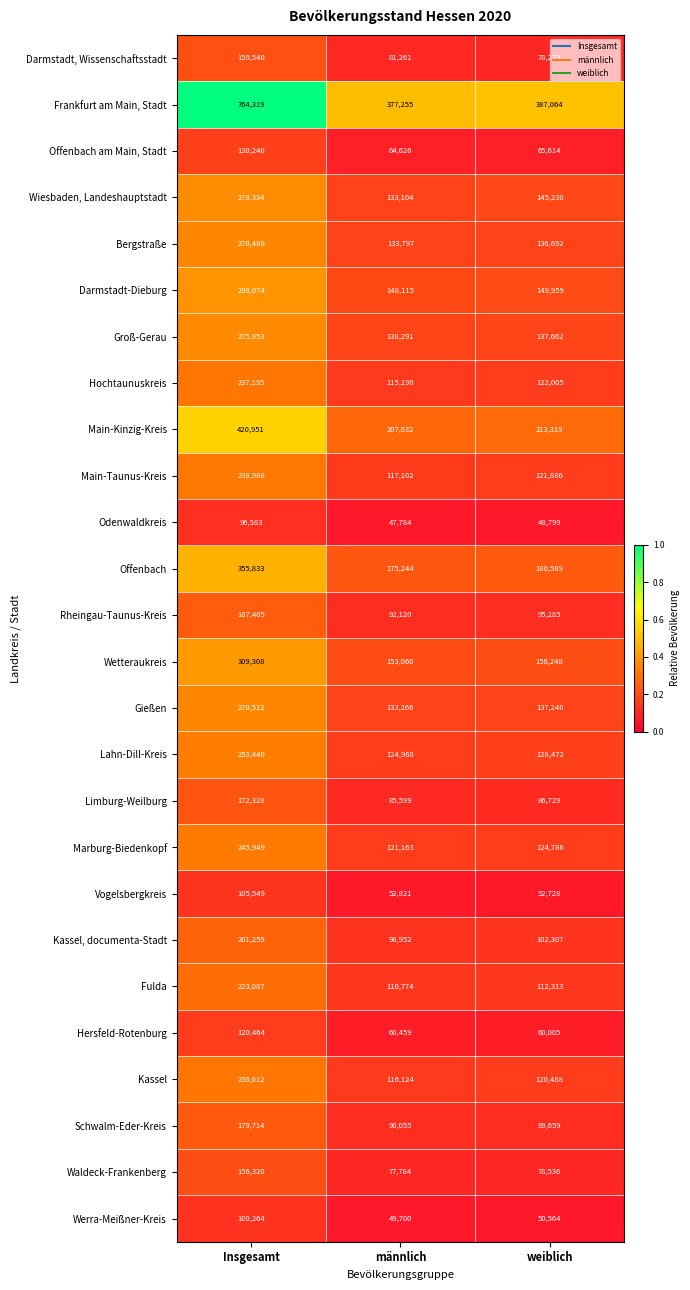

Which series has the largest total across all categories?

Frankfurt am Main, Stadt